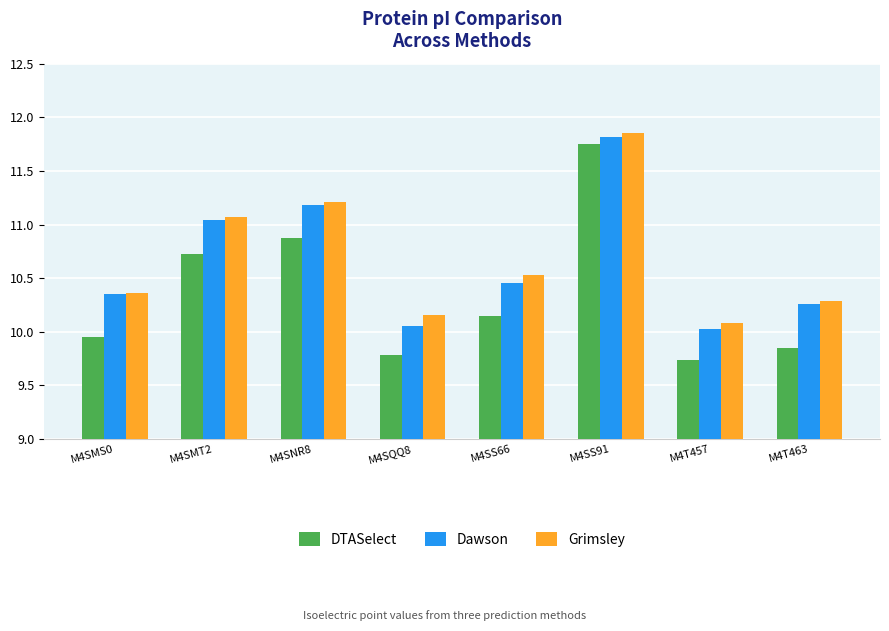

What is the difference between the second highest and minimum values in the DTASelect series?

1.1